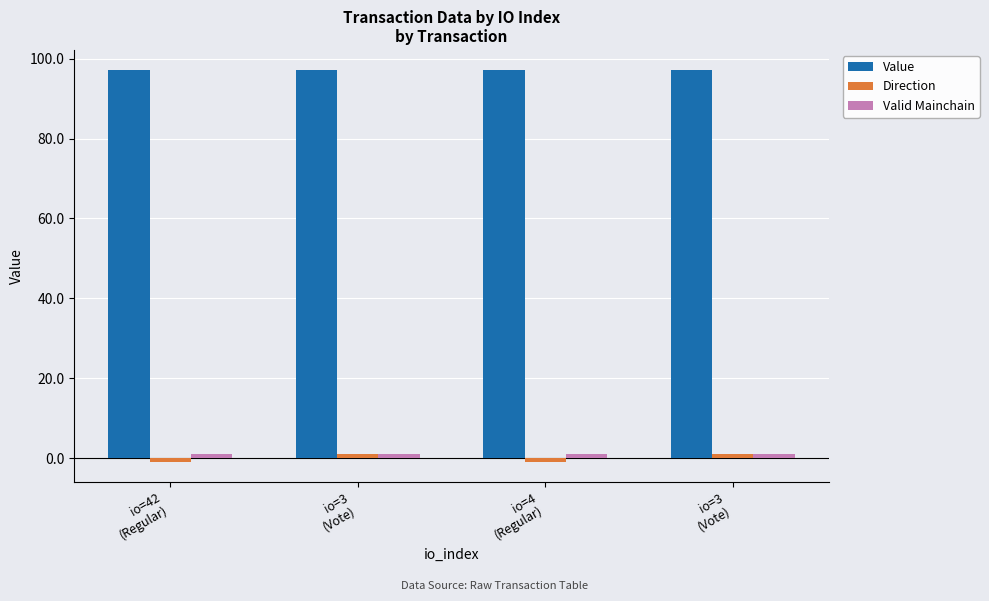

What is the label of the 2nd bar from the left?

io=3
(Vote)